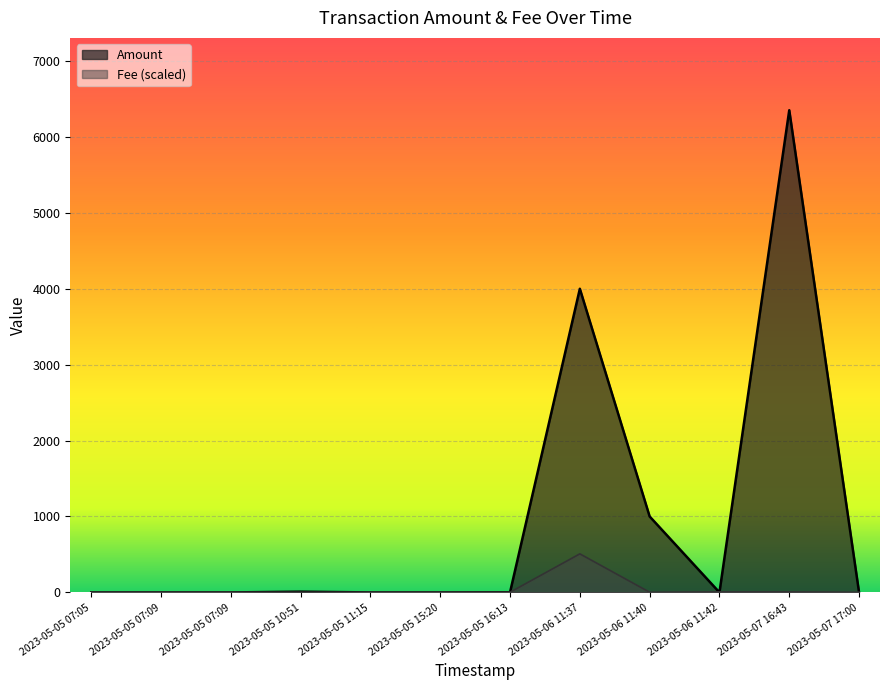

True or false: Amount has a value of 0.0 at 2023-05-05 07:09.

True